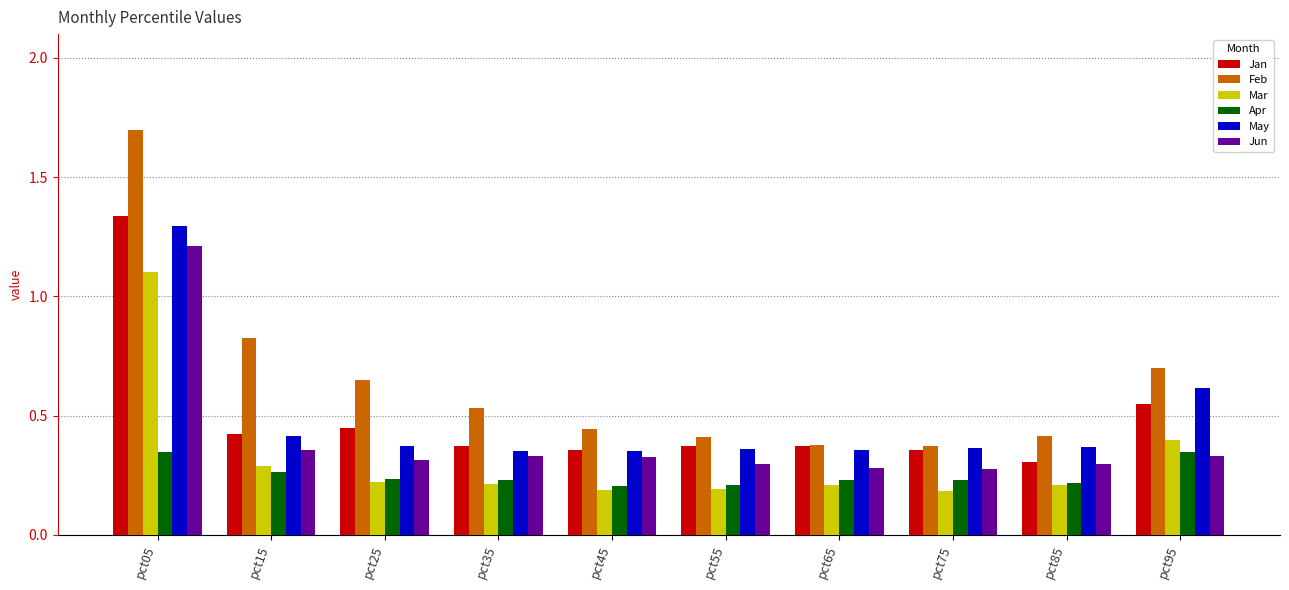

Count the May values in the range 0 to 1.

9